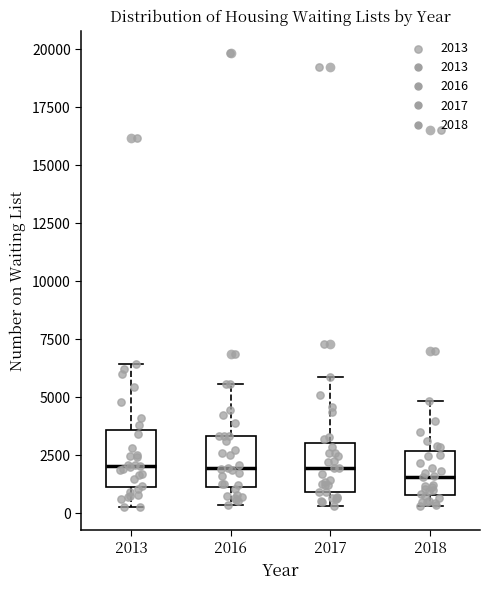

Where does the lower whisker of the box at x = 2013 end on the y-axis? The values are not printed on the chart, so give them approximately, as read against the axis.

500